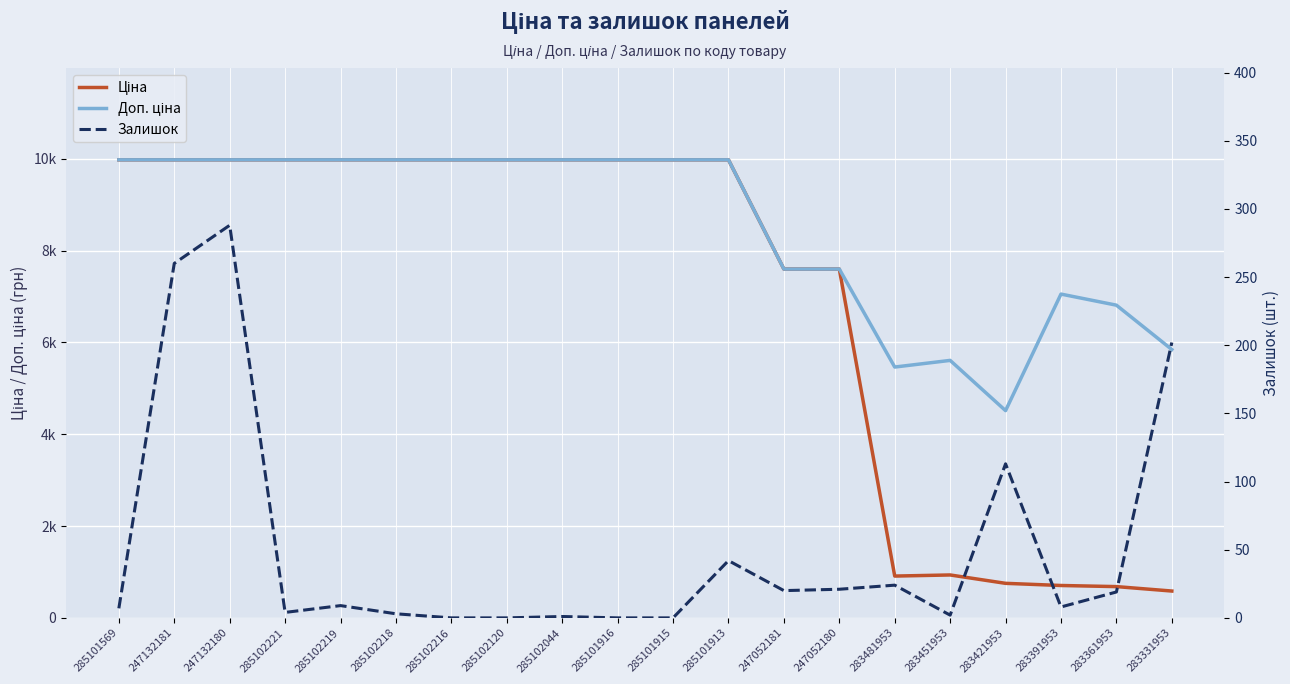

How many interior local peaks does the Ціна series have?

1